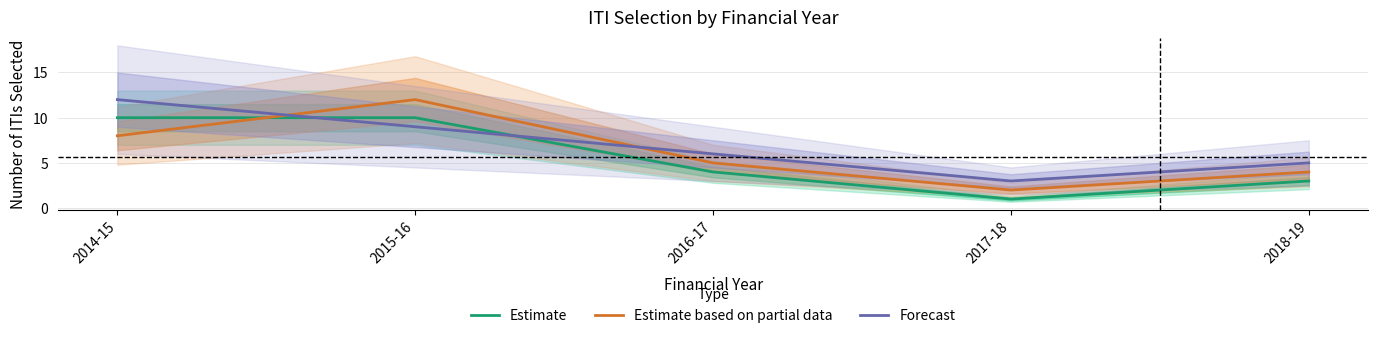

What is the difference between the maximum and minimum values in the Estimate series?

9